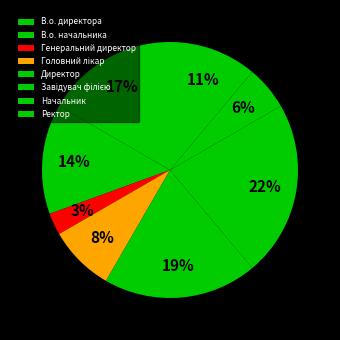

Do Директор and В.о. директора together represent more than half of the pie?

No